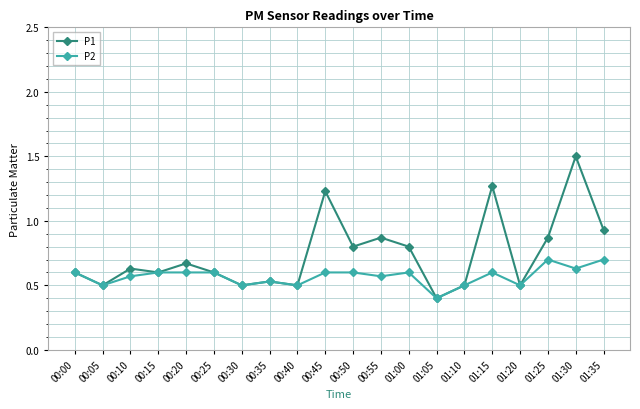

What is the label of the 20th point from the left?

01:35